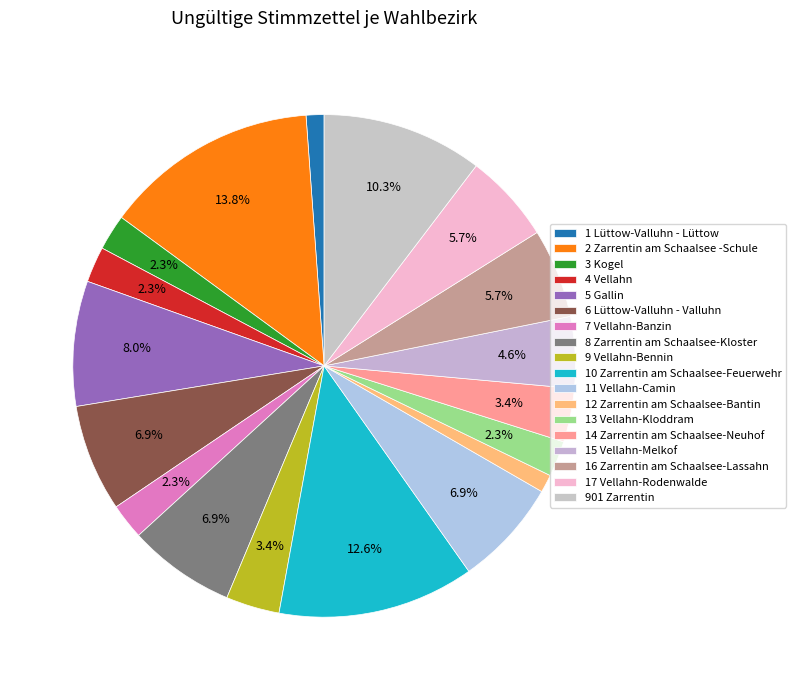

To the nearest percent, what percentage of the pie is 901 Zarrentin?

10%